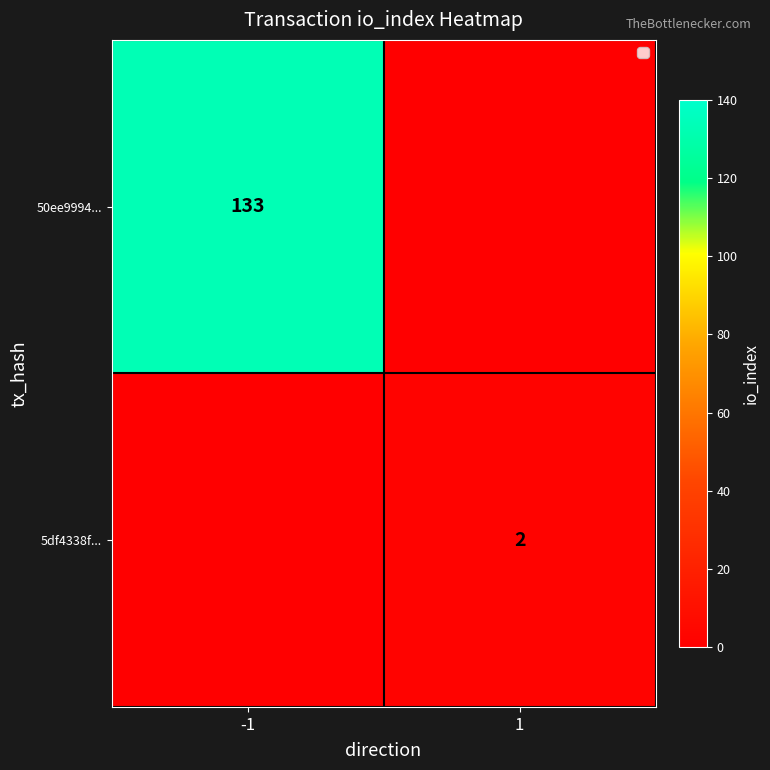

True or false: 50ee9994... has a value of 238 at -1.

False